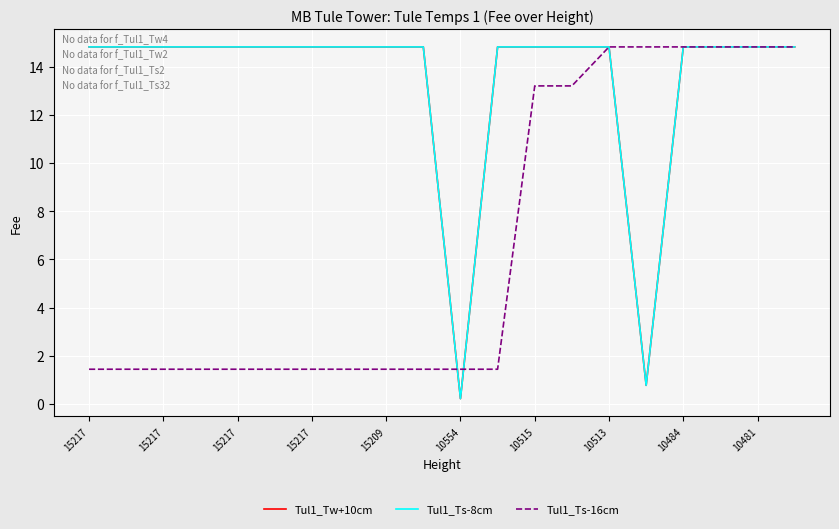

Is this an area chart (filled region under the line)?

No